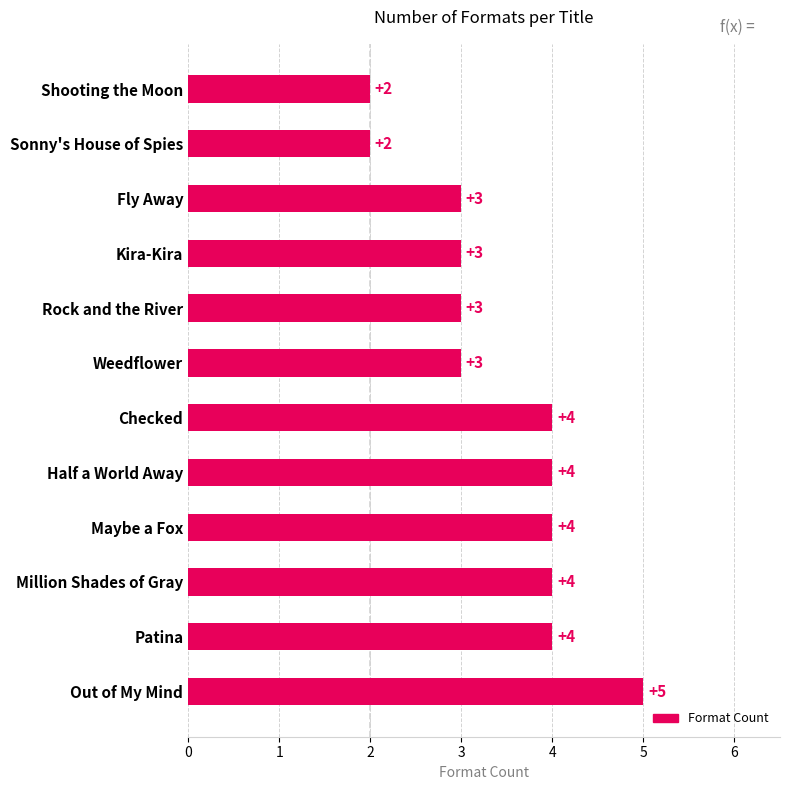

True or false: the data shows 4 at Patina.

True